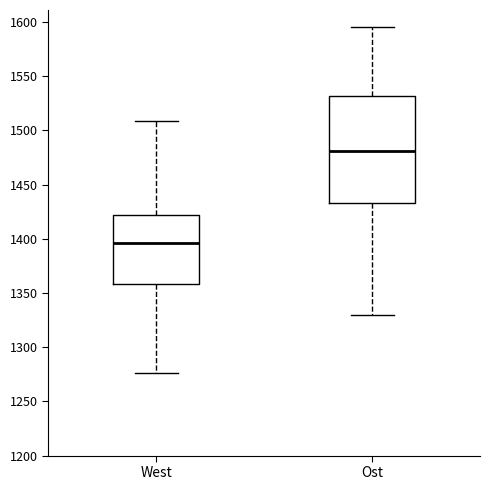

Which box's median line is the highest?

Ost